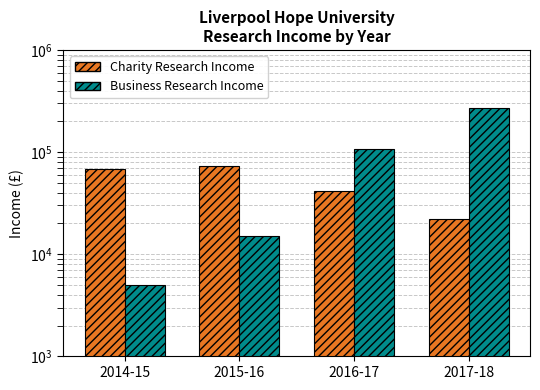

How many bars are there in total?

8